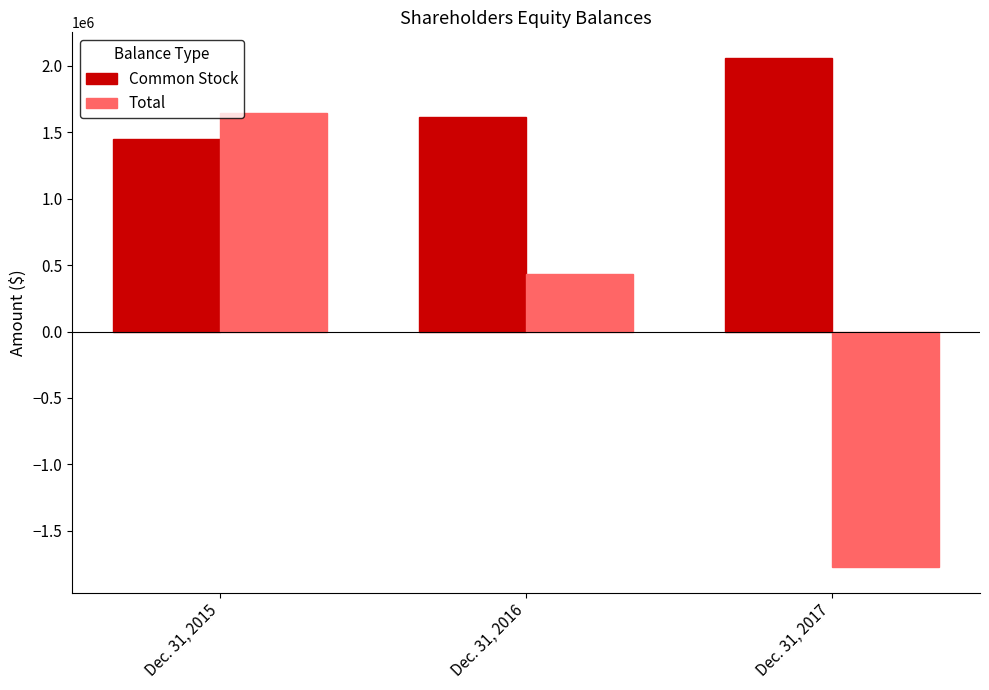

Is it true that Total equals 636059 at Dec. 31, 2015?

False